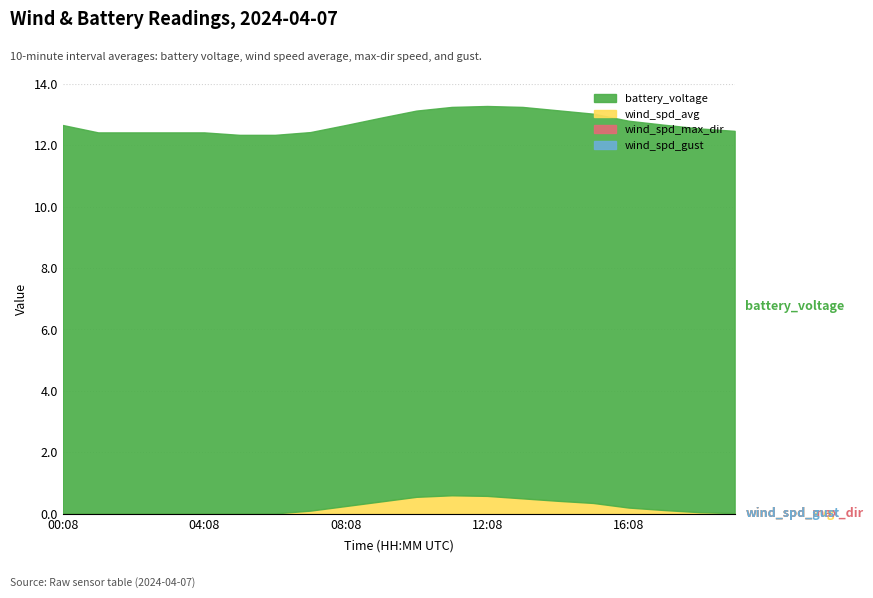

What is the label of the 13th point from the right?

07:08